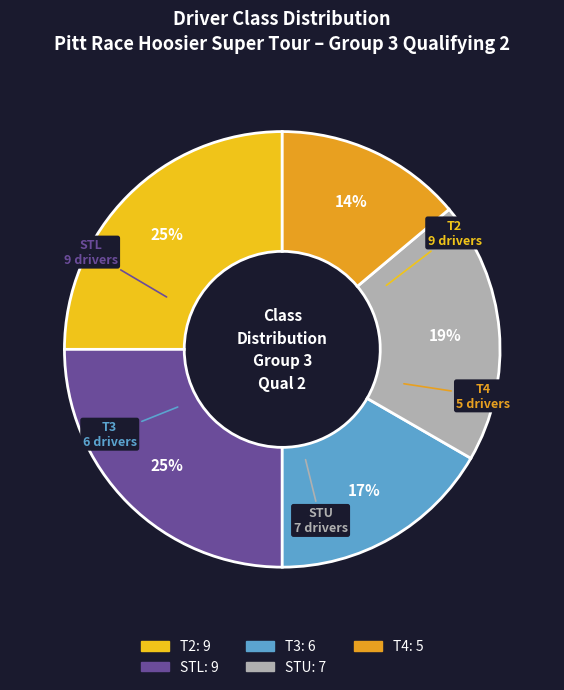

How many segments does this pie chart have?

5